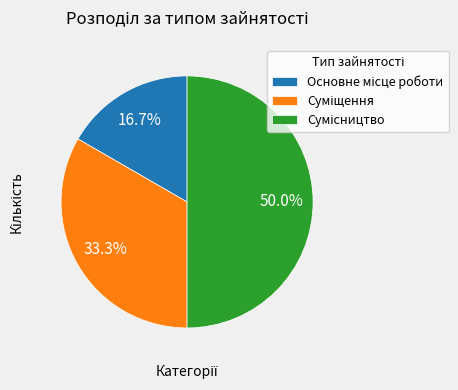

To the nearest percent, what percentage of the pie is Суміщення?

33%